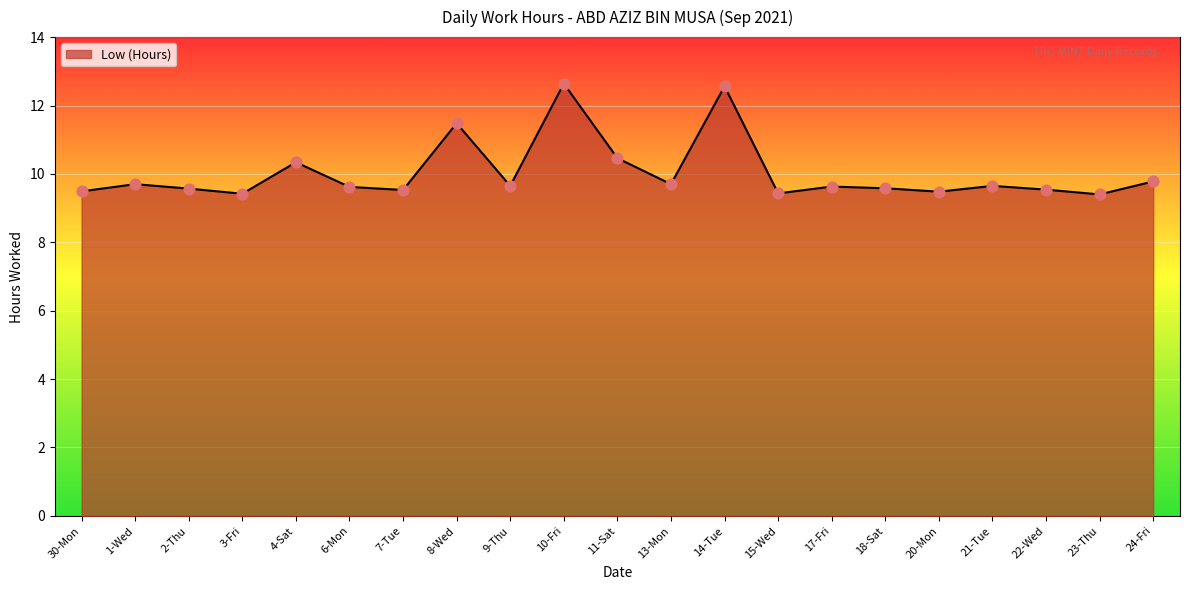

Approximately how many times larger is the value at 6-Mon compared to 17-Fri?

1.0